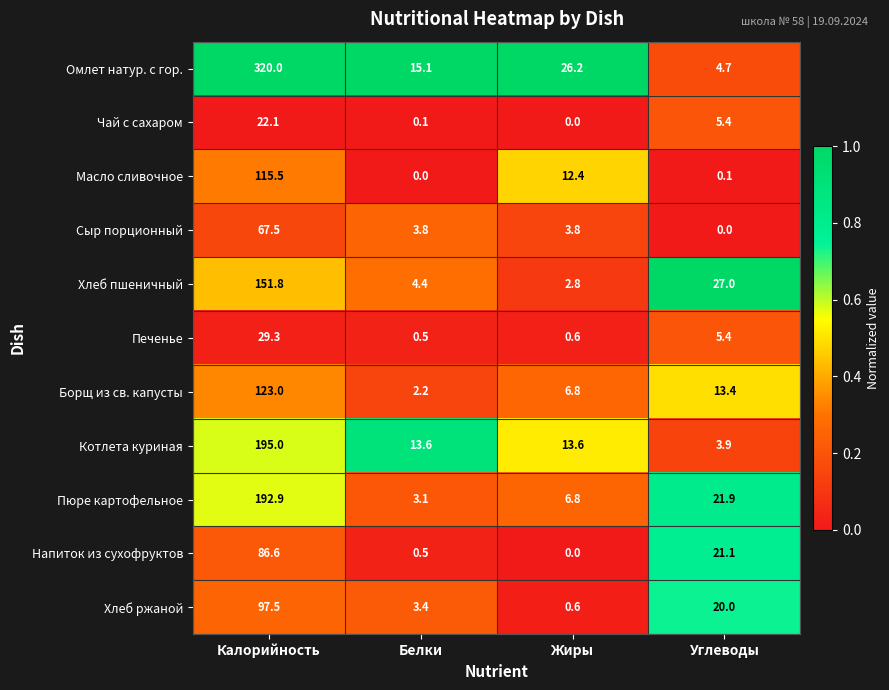

True or false: Котлета куриная has a value of 3.9 at Углеводы.

True